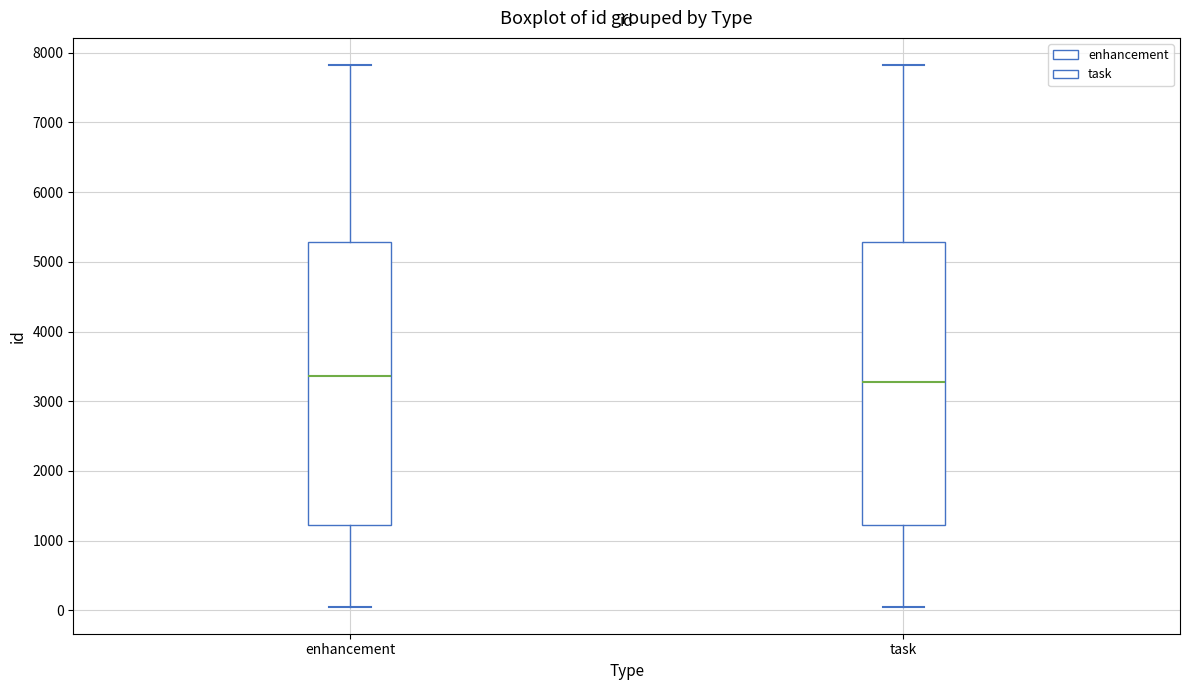

Reading left to right, transcribe this box plot: for each box, give where its median line is, the range the box spans, and where its two whiskers end, as read against the y-axis. The values are not printed on the chart, so give them approximately, as read against the axis.

enhancement: median 3400, box 1200 to 5300, whiskers 100 to 7800
task: median 3300, box 1200 to 5300, whiskers 100 to 7800